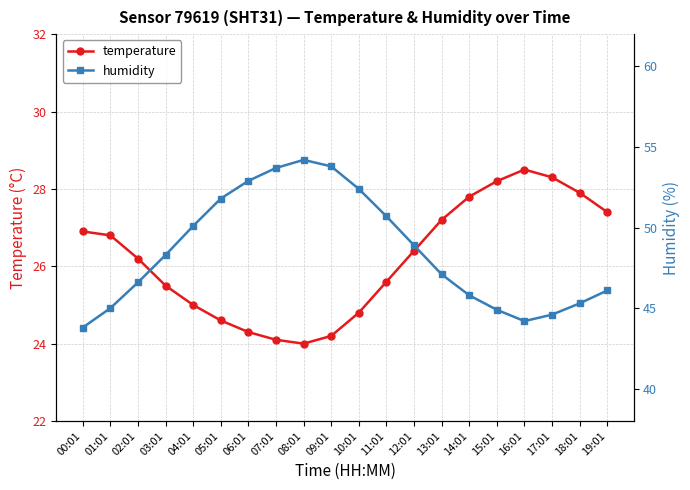

Reading left to right, what are all the values shown in this chart?

temperature: 00:01=26.9	01:01=26.8	02:01=26.2	03:01=25.5	04:01=25.0	05:01=24.6	06:01=24.3	07:01=24.1	08:01=24.0	09:01=24.2	10:01=24.8	11:01=25.6	12:01=26.4	13:01=27.2	14:01=27.8	15:01=28.2	16:01=28.5	17:01=28.3	18:01=27.9	19:01=27.4
humidity: 00:01=43.8	01:01=45.0	02:01=46.6	03:01=48.3	04:01=50.1	05:01=51.8	06:01=52.9	07:01=53.7	08:01=54.2	09:01=53.8	10:01=52.4	11:01=50.7	12:01=48.9	13:01=47.1	14:01=45.8	15:01=44.9	16:01=44.2	17:01=44.6	18:01=45.3	19:01=46.1